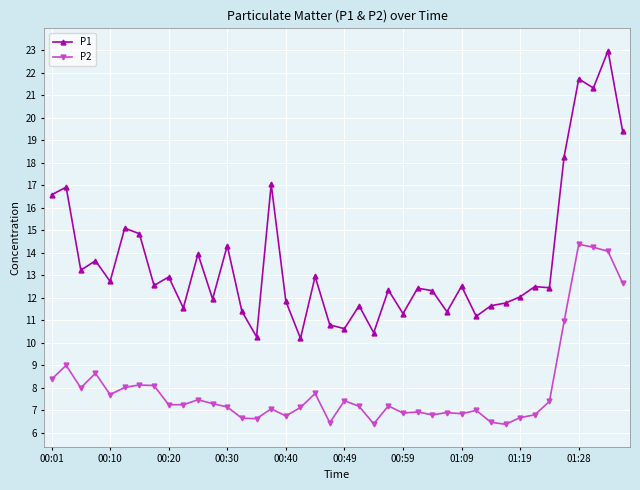

Count the number of categories in the chart.

40